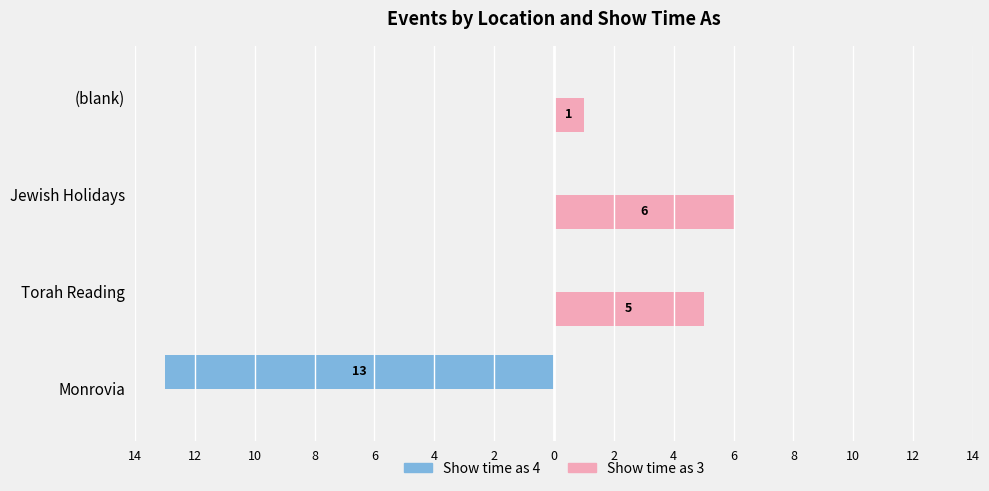

What are all the series names shown in the legend?

Show time as 4, Show time as 3